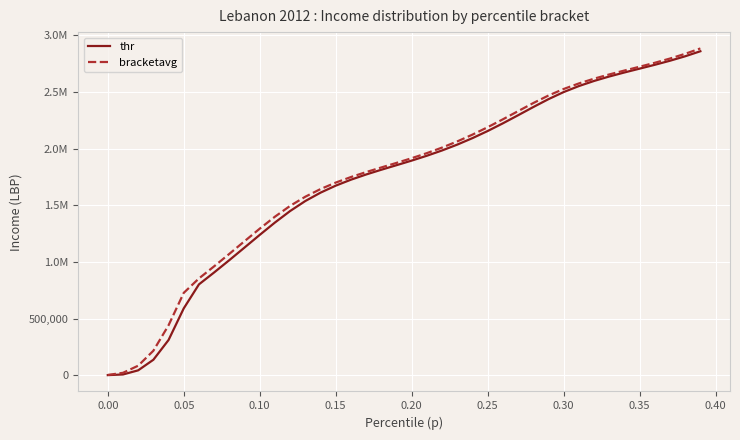

Does the chart display data point markers on the line(s)?

No